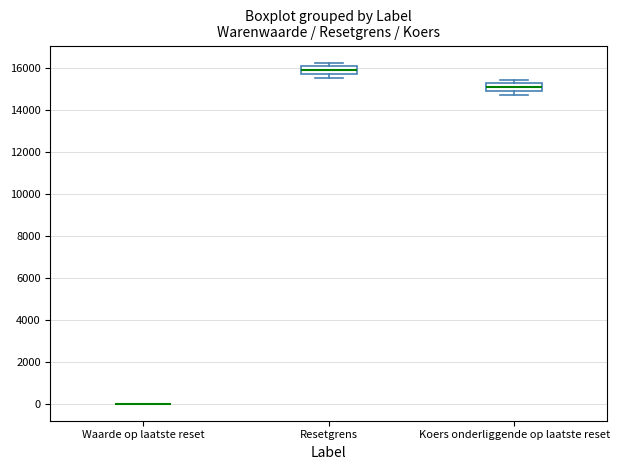

Reading left to right, read every box against the y-axis: the position of its median line, the range the box covers, and the ends of its whiskers. The values are not printed on the chart, so give them approximately, as read against the axis.

Waarde op laatste reset: box collapsed to a line at 0, whiskers 0 to 0
Resetgrens: median 16000, box 15800 to 16200, whiskers 15600 to 16200 (just above the box's upper edge)
Koers onderliggende op laatste reset: median 15000, box 14800 to 15200, whiskers 14800 (below the box's lower edge) to 15400